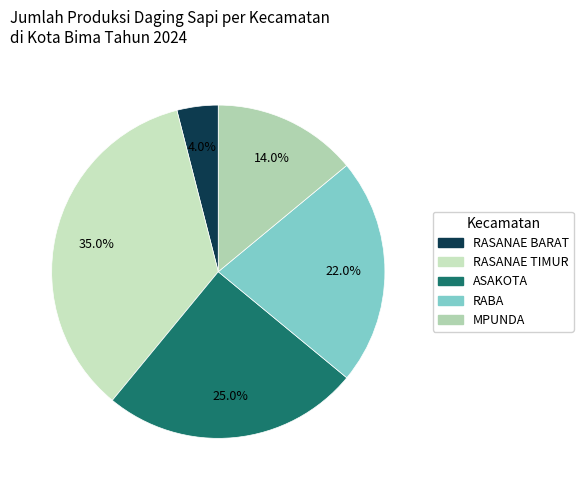

To the nearest percent, what is the combined percentage of RABA and MPUNDA?

36%